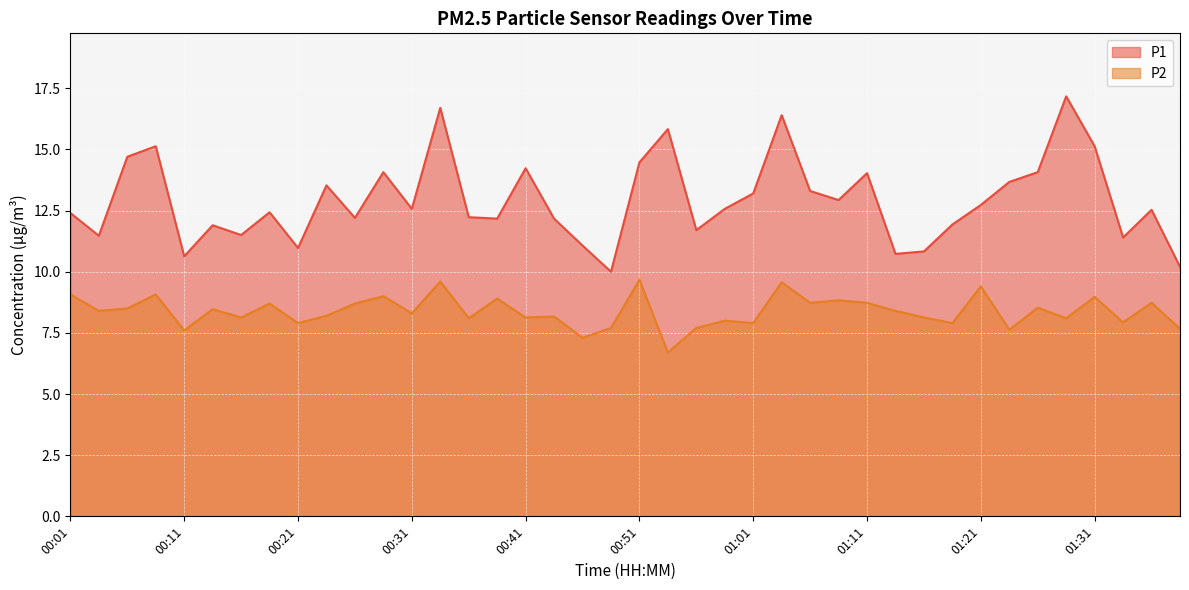

At which category does P1 reach its first local peak?

00:09